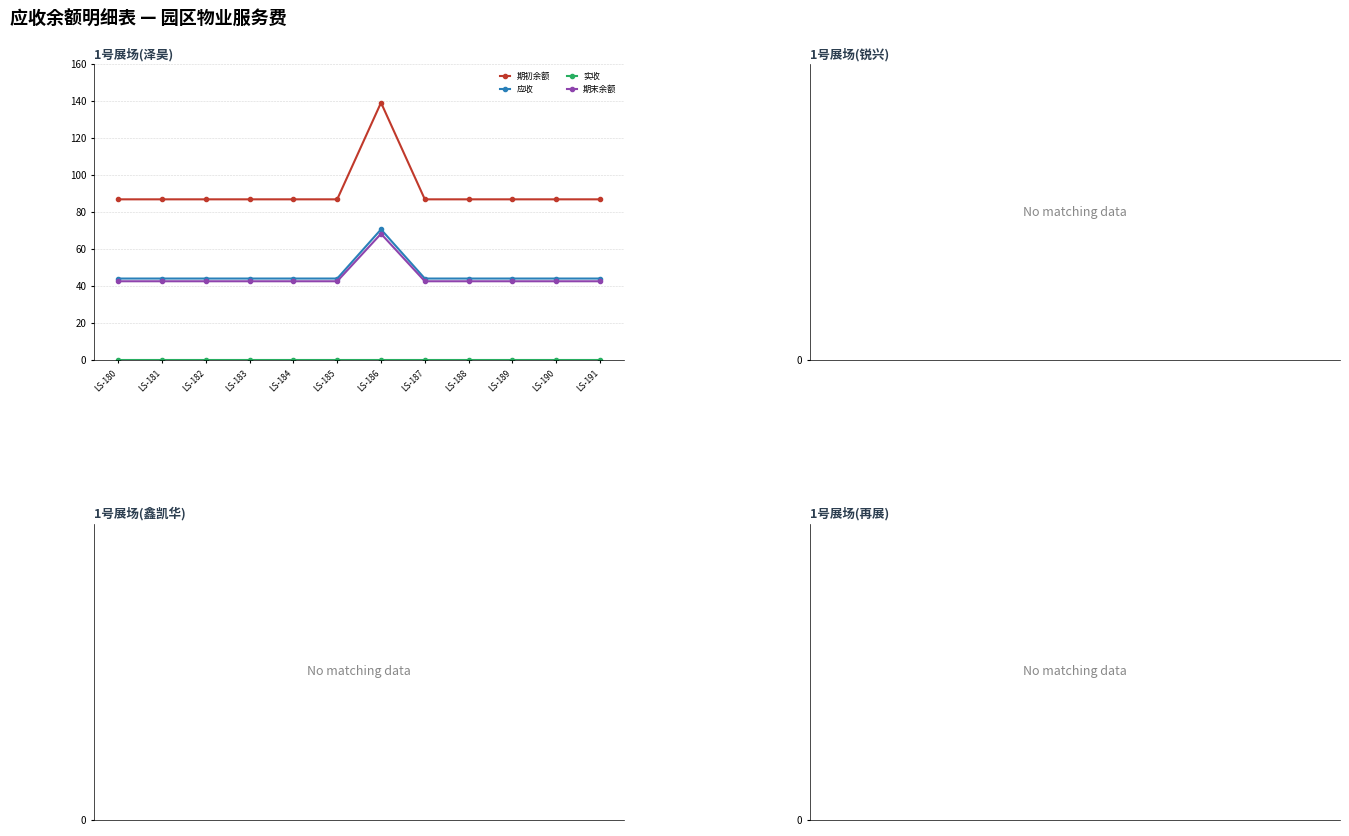

What is the total value across all series at LS-188?

174.1